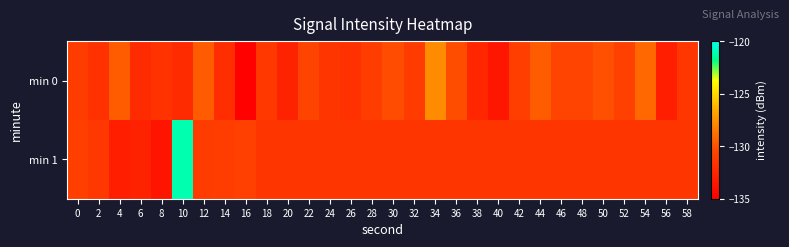

Between 38 and 42, which is larger?

42